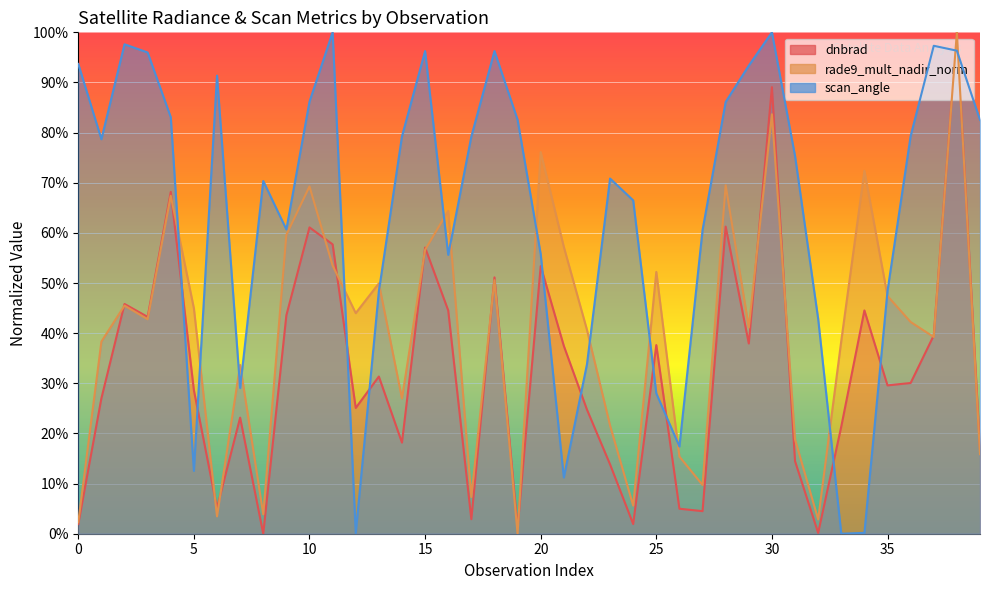

Where does the dnbrad series first go above 30?

2